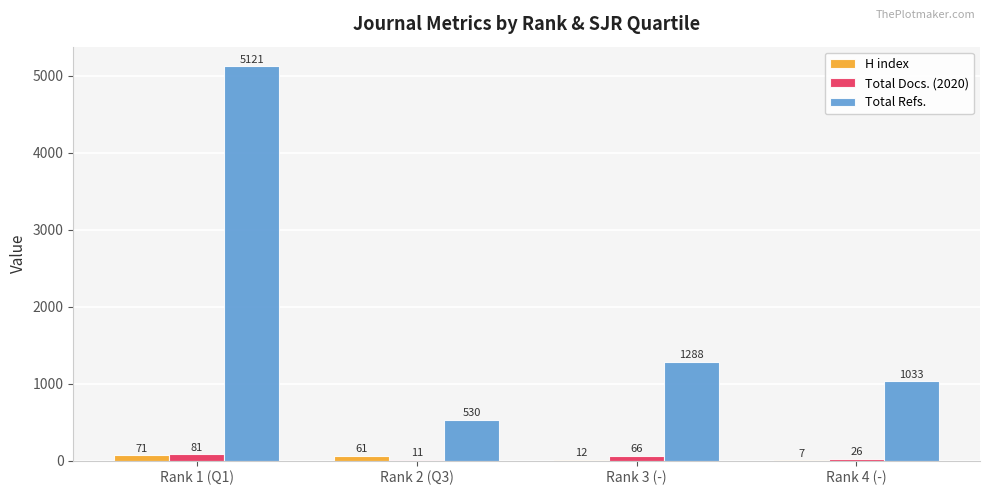

What is the maximum value shown in the chart?

5121